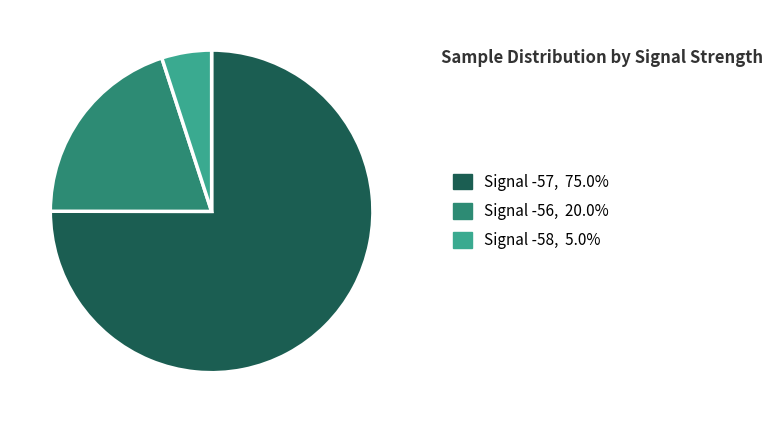

Is there a majority slice in this chart?

Yes